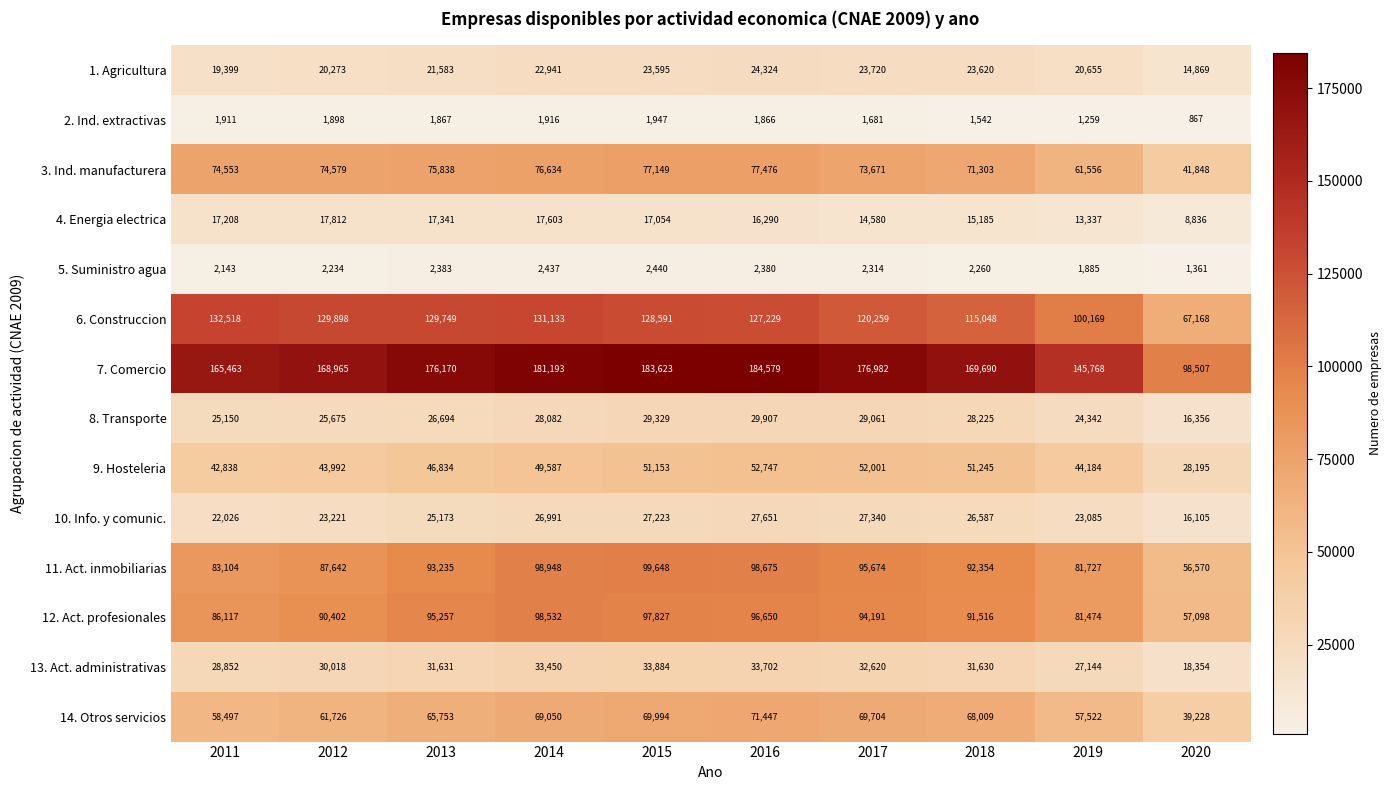

Which series has the largest total across all categories?

7. Comercio